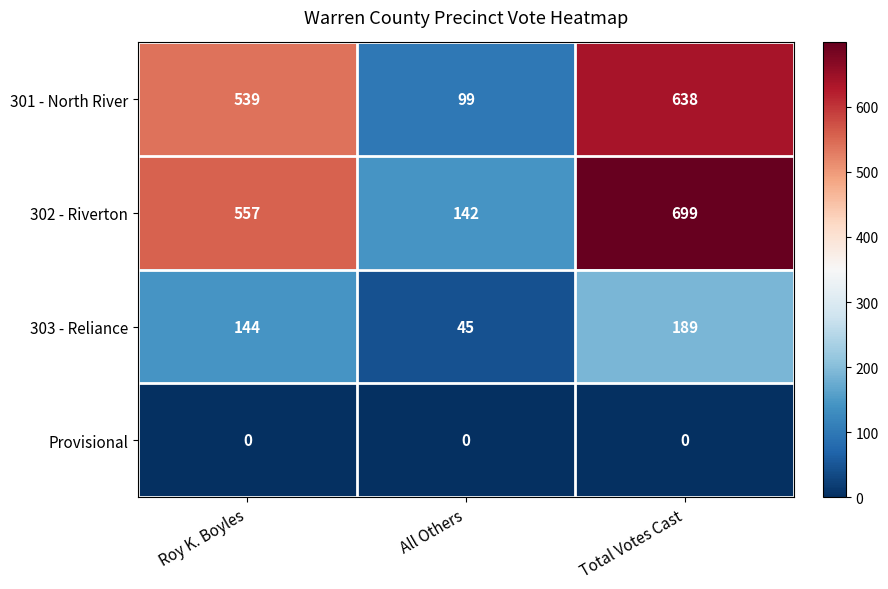

Between Roy K. Boyles and Total Votes Cast, which series saw the biggest shift?

302 - Riverton